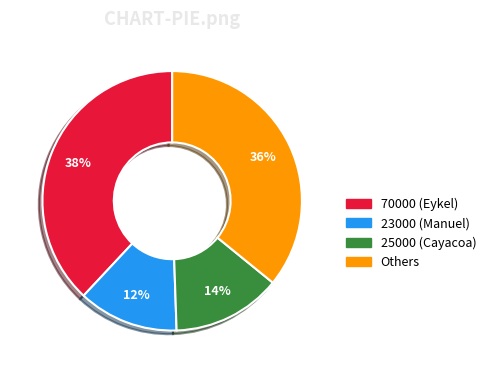

To the nearest percent, what is the difference between the largest and smallest slice percentages?

26%